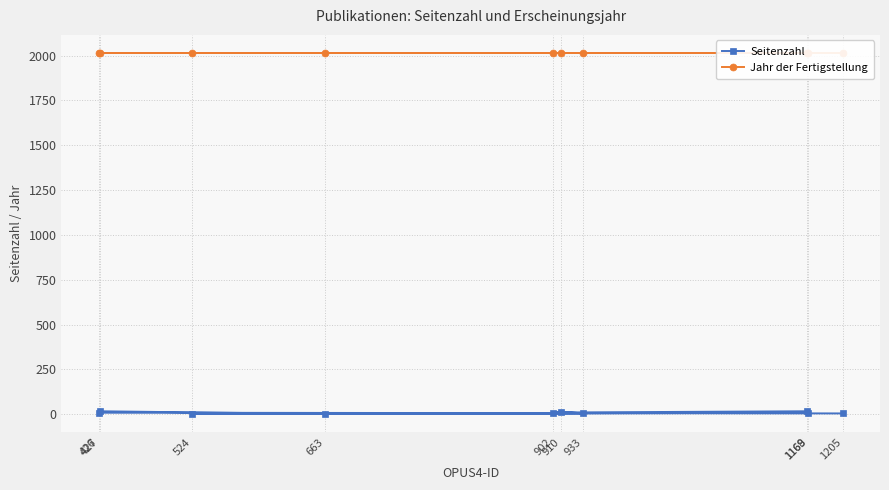

In Seitenzahl, how many points are higher than both neighbors (excluding endpoints)?

3